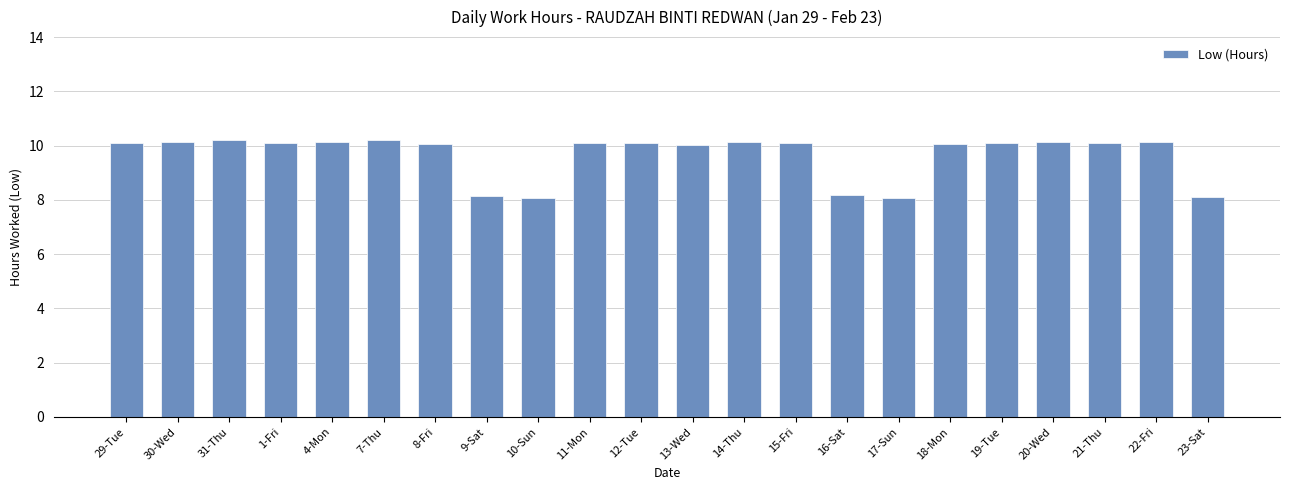

What is the minimum value shown in the chart?

8.1